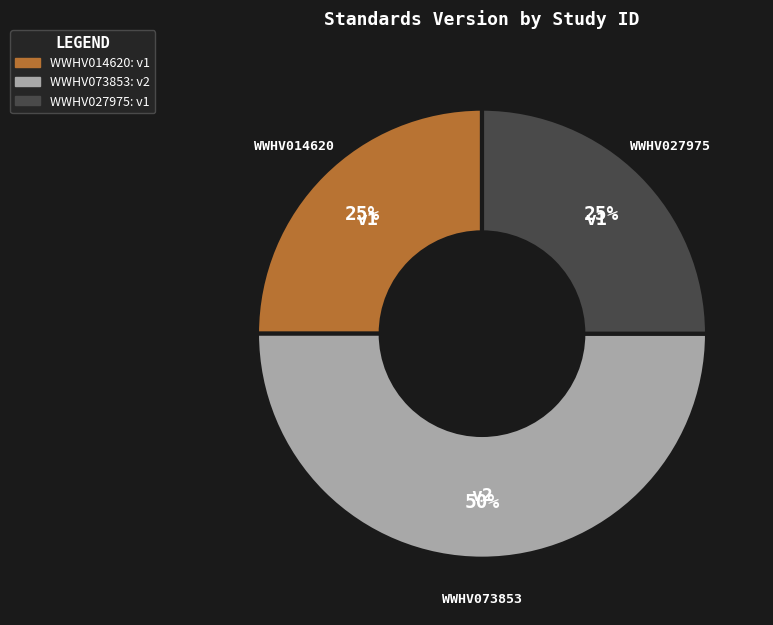

To the nearest percent, what is the difference between the largest and smallest slice percentages?

25%